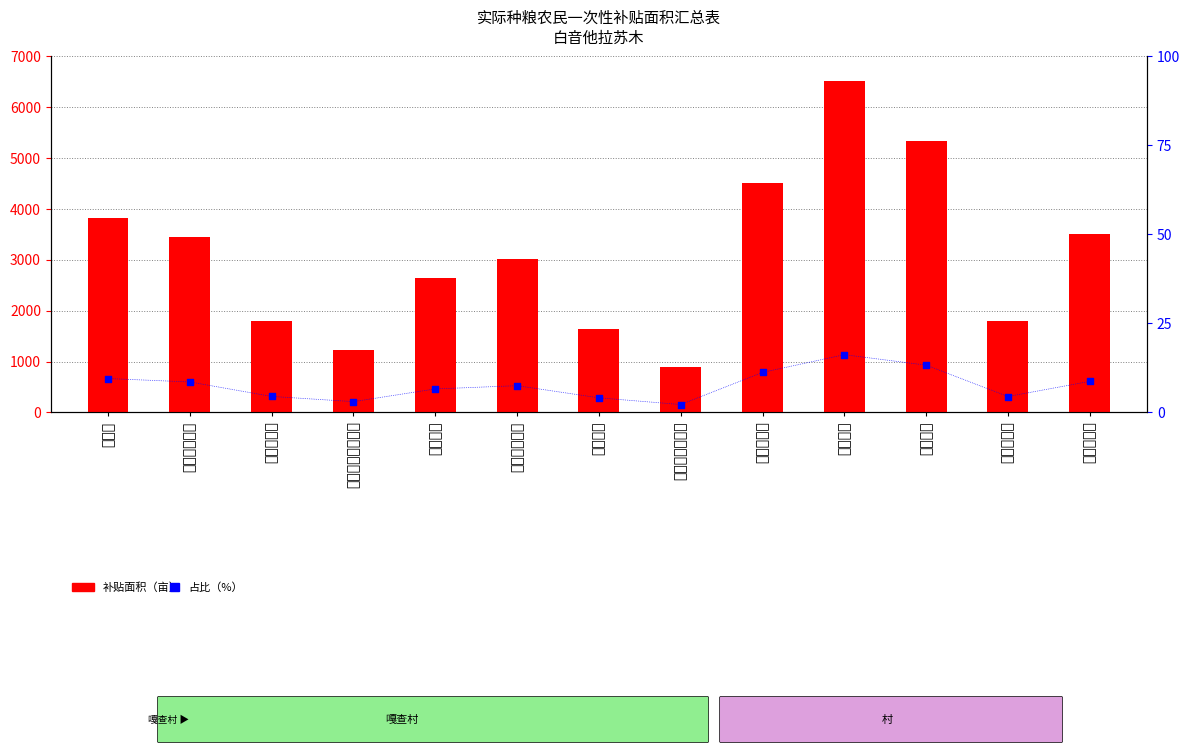

Which series contains the lowest Y value?

占比（%）